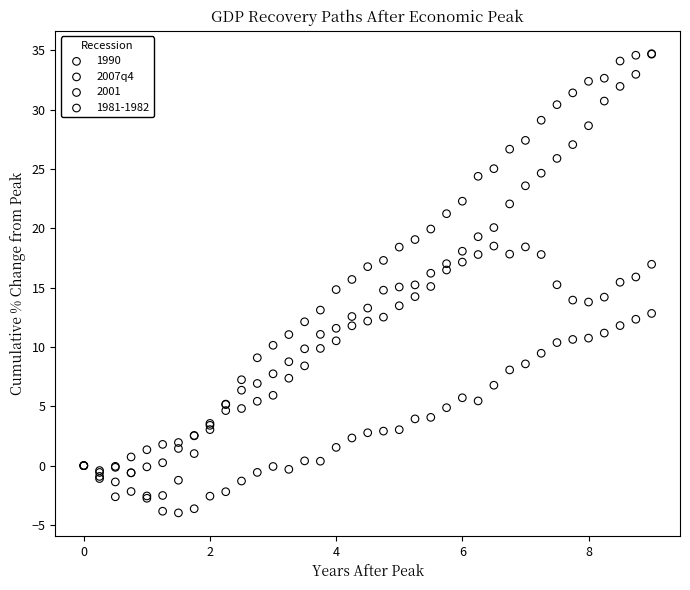

What are all the series names shown in the legend?

1990, 2007q4, 2001, 1981-1982